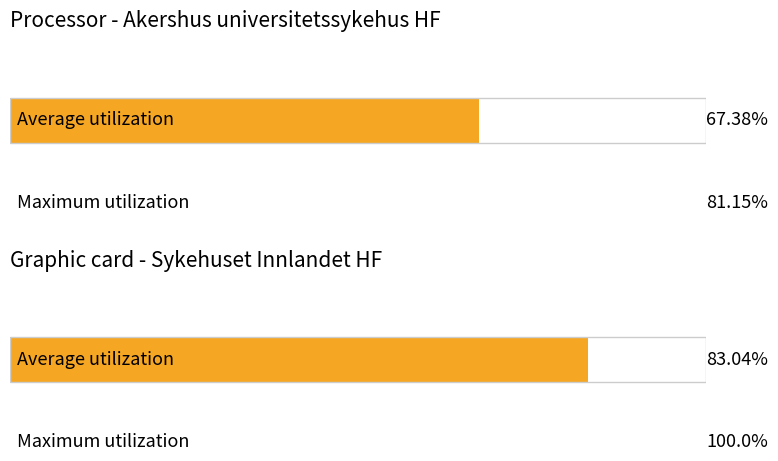

Reading right to left, list all the values displayed in this chart.

Average utilization: 83.0	67.4
Maximum utilization: 100.0	81.2